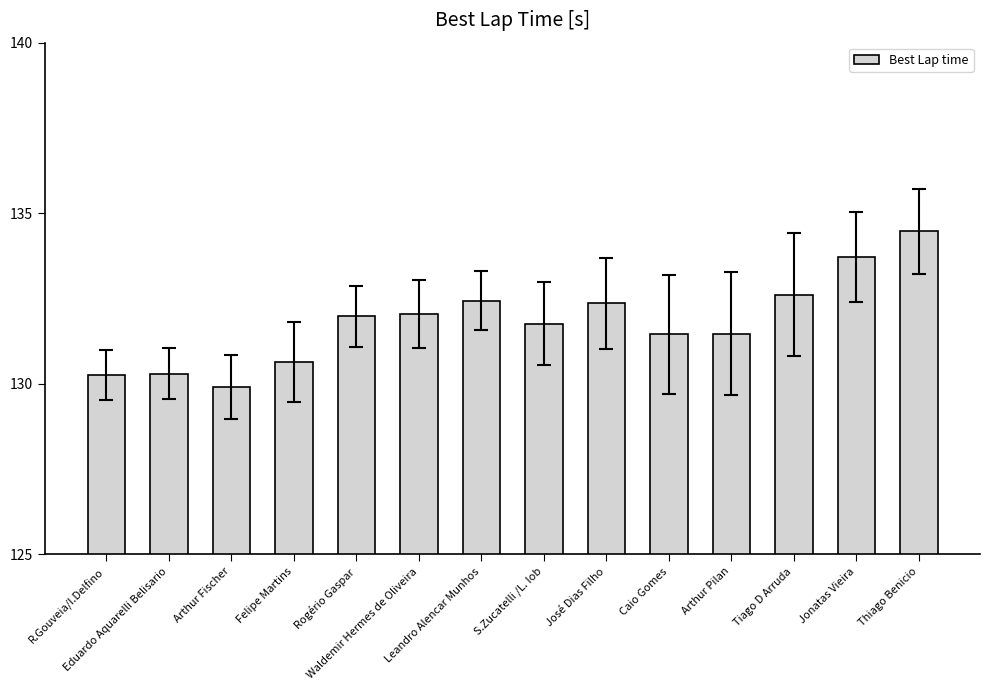

Which category has the highest value across all series?

Thiago Benicio